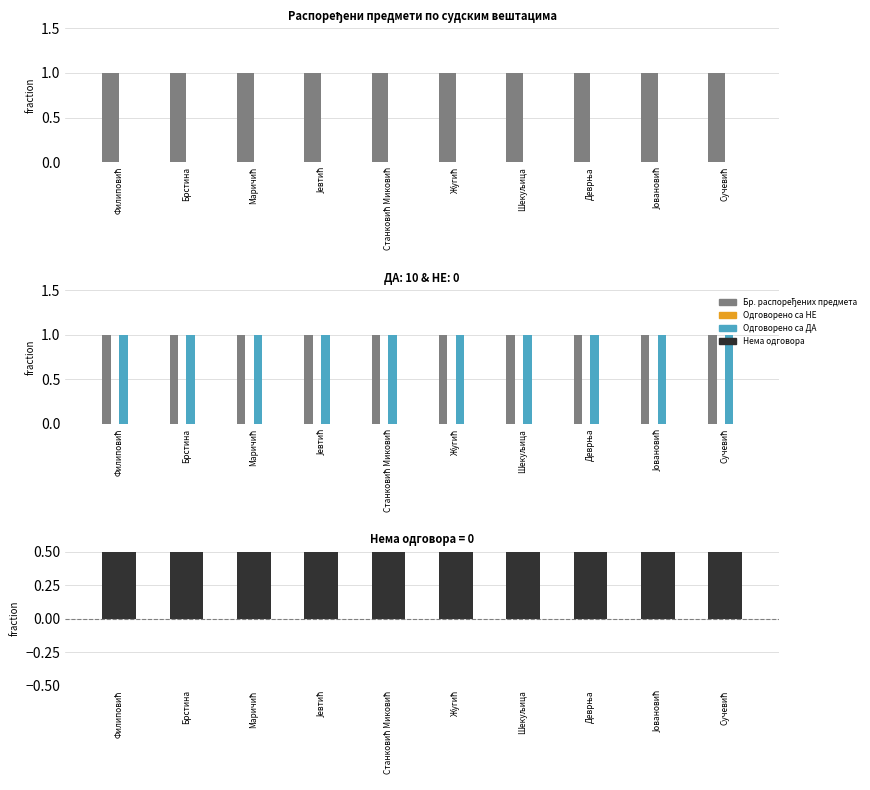

How many groups of bars are there?

10